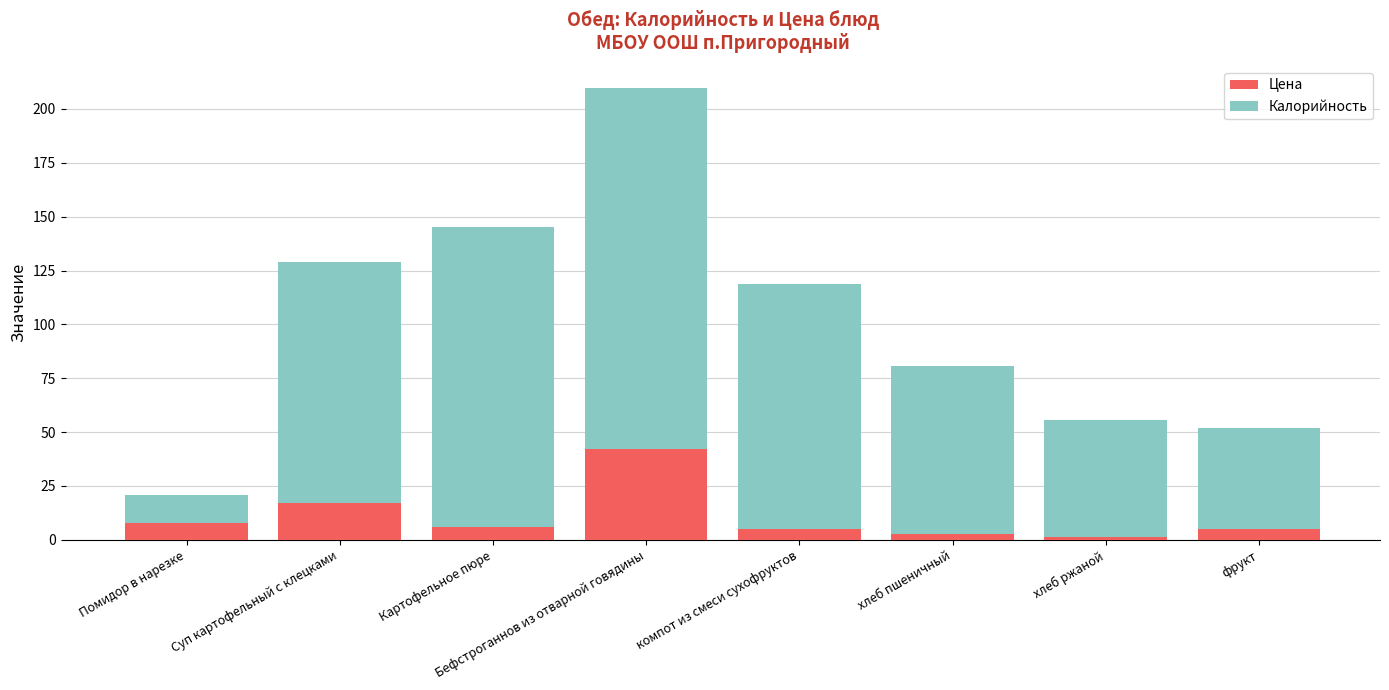

Read the Цена value at компот из смеси сухофруктов.

5.0